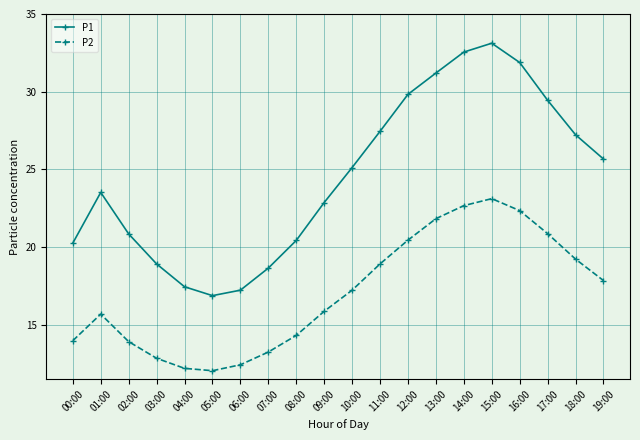

True or false: P2 and P1 intersect in this chart.

False